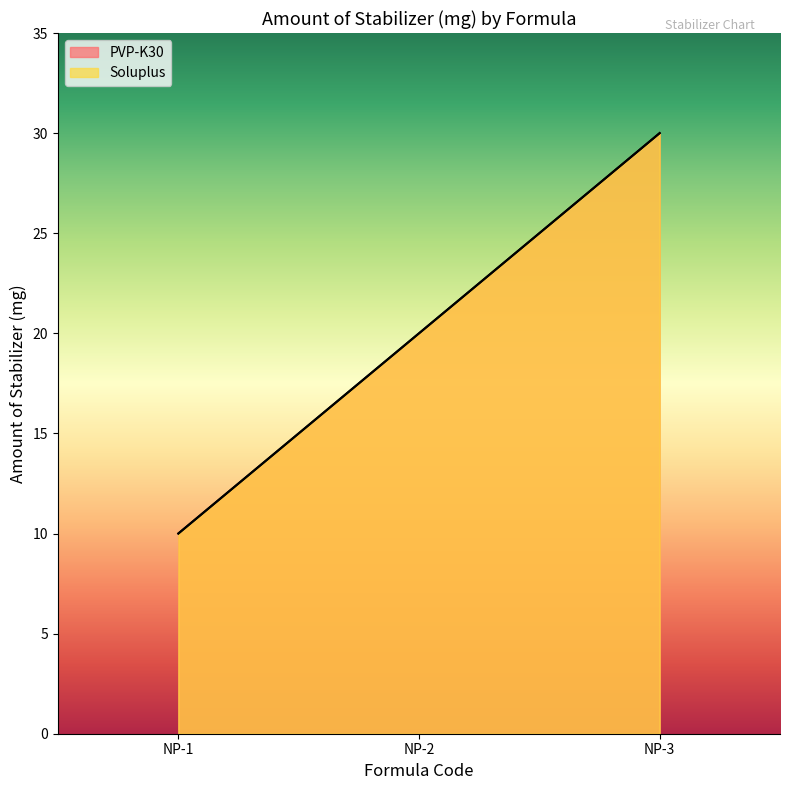

Rank the series by their maximum value, from highest to lowest.

PVP-K30, Soluplus